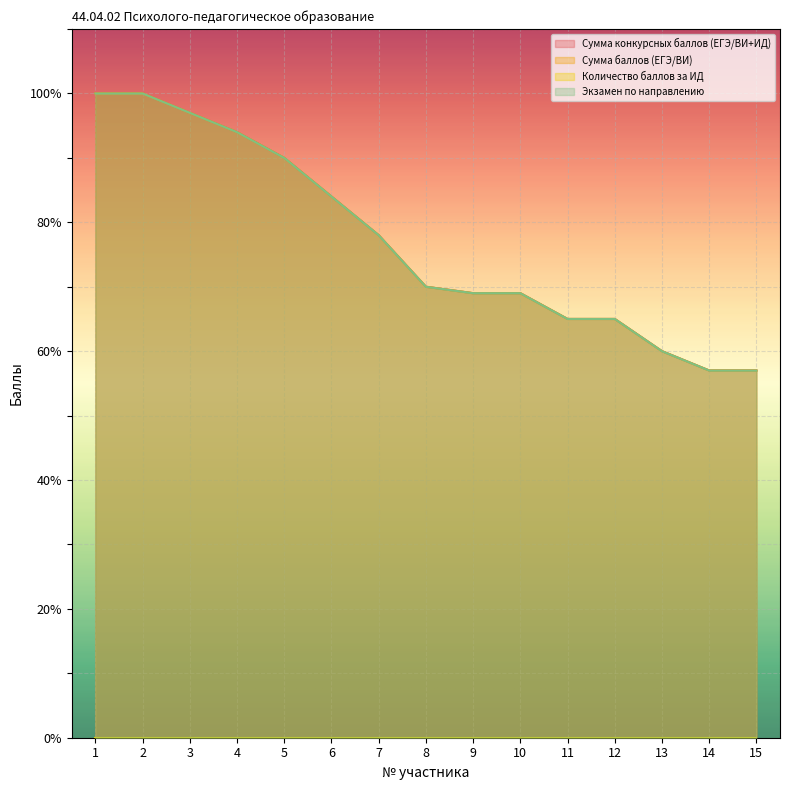

How many data points in Экзамен по направлению are less than 70?

7